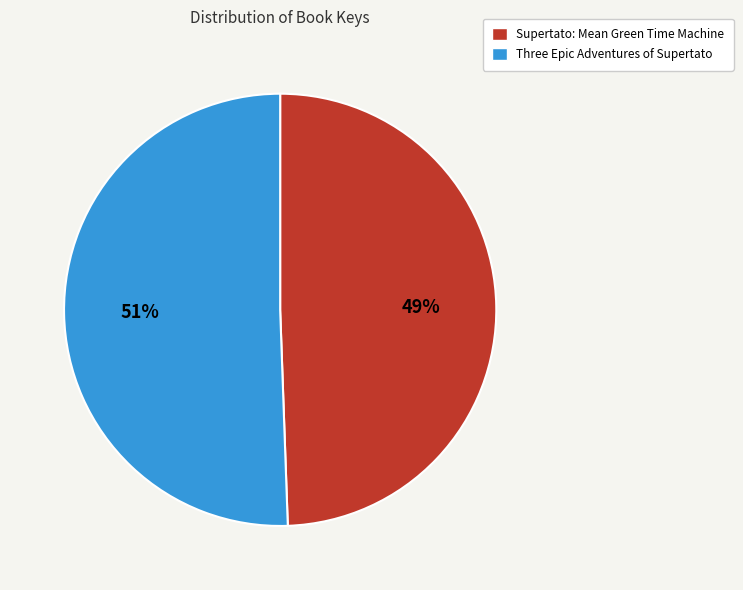

Combined, do Supertato: Mean Green Time Machine and Three Epic Adventures of Supertato account for over 50%?

Yes